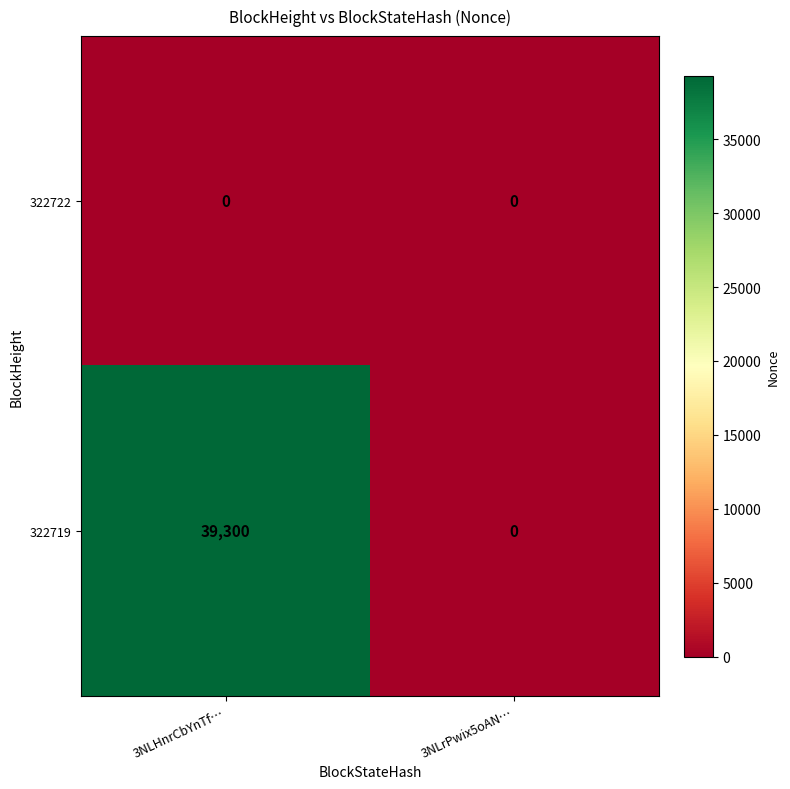

Reading left to right, list all the values displayed in this chart.

322722: 3NLHnrCbYnTf…=0	3NLrPwix5oAN…=0
322719: 3NLHnrCbYnTf…=39300	3NLrPwix5oAN…=0